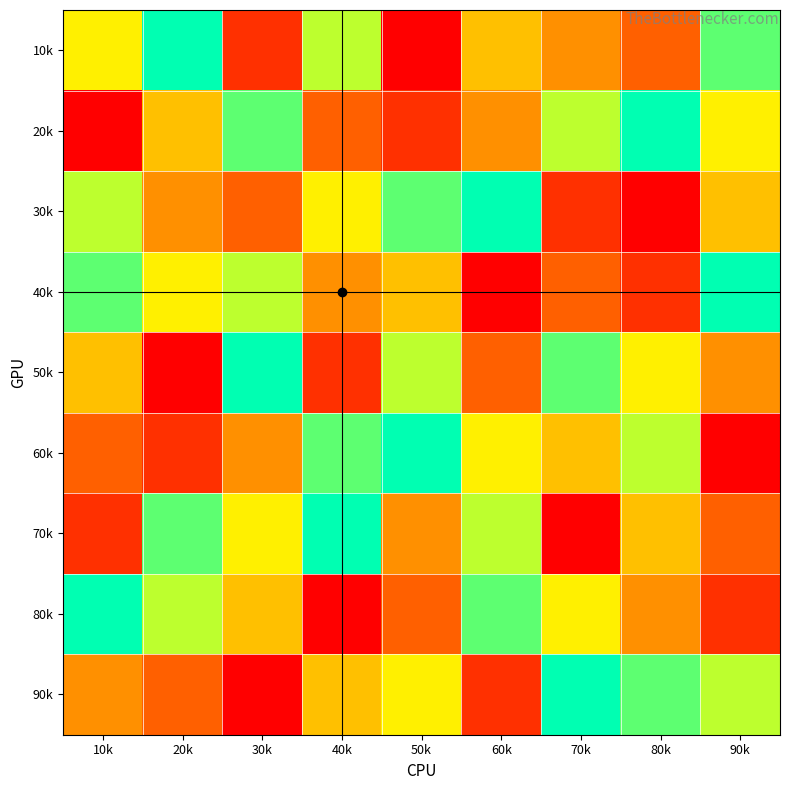

Count the number of data series in this chart.

9